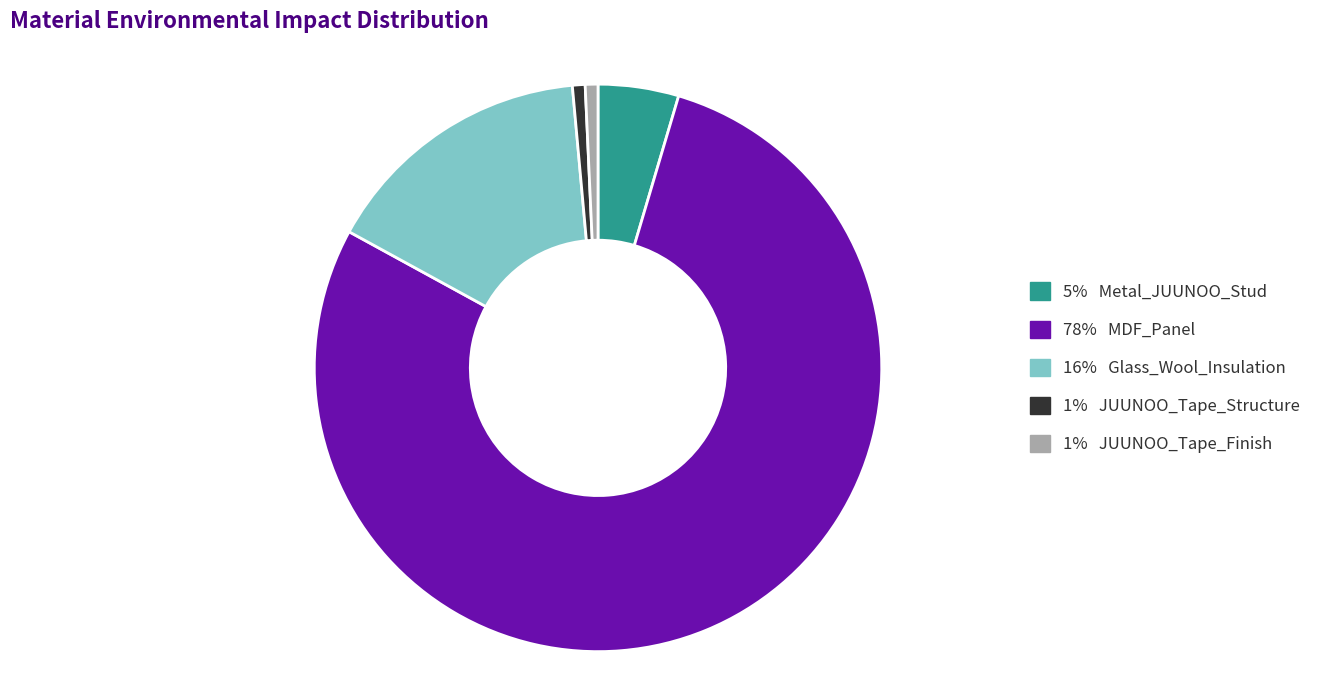

The 16% Glass_Wool_Insulation slice represents 9% of the pie. True or false?

False